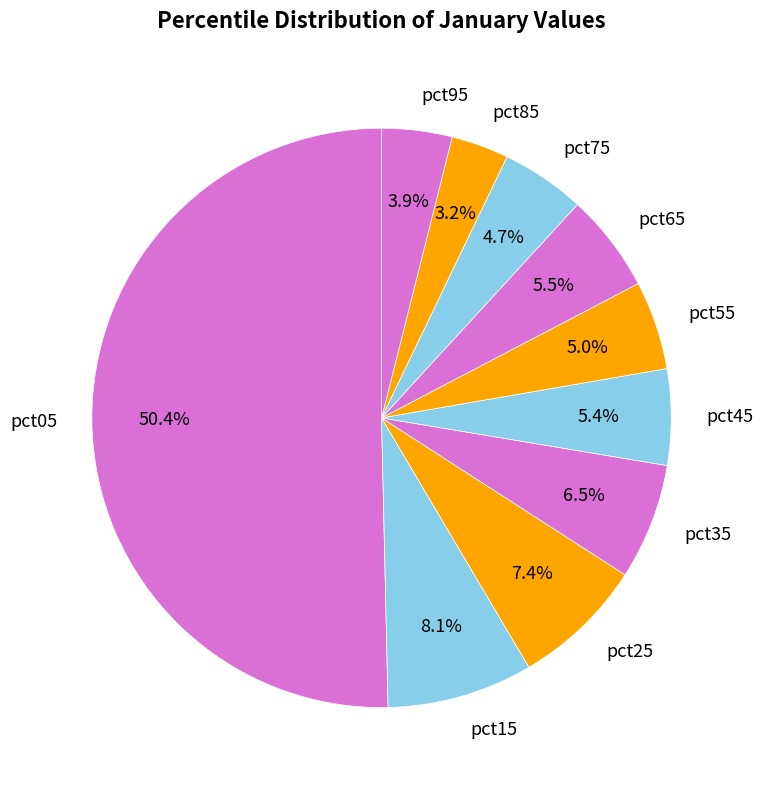

The pct95 slice represents 4% of the pie. True or false?

True